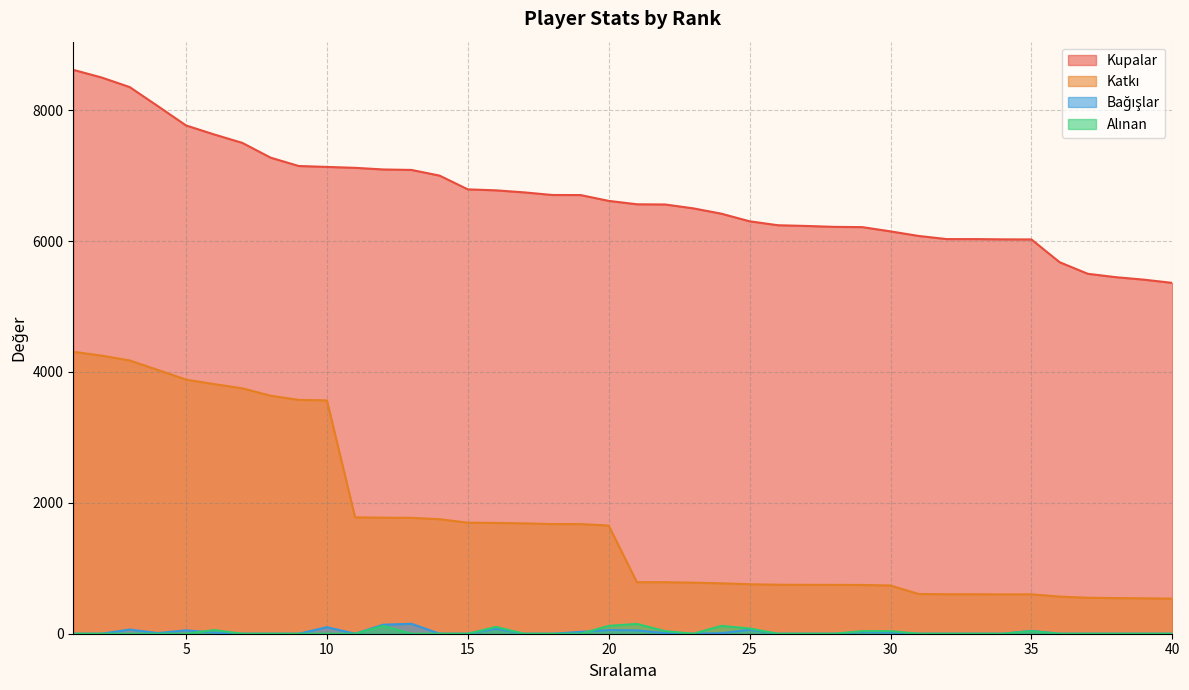

What is the approximate value of Katkı at 26, to the nearest 100?

700